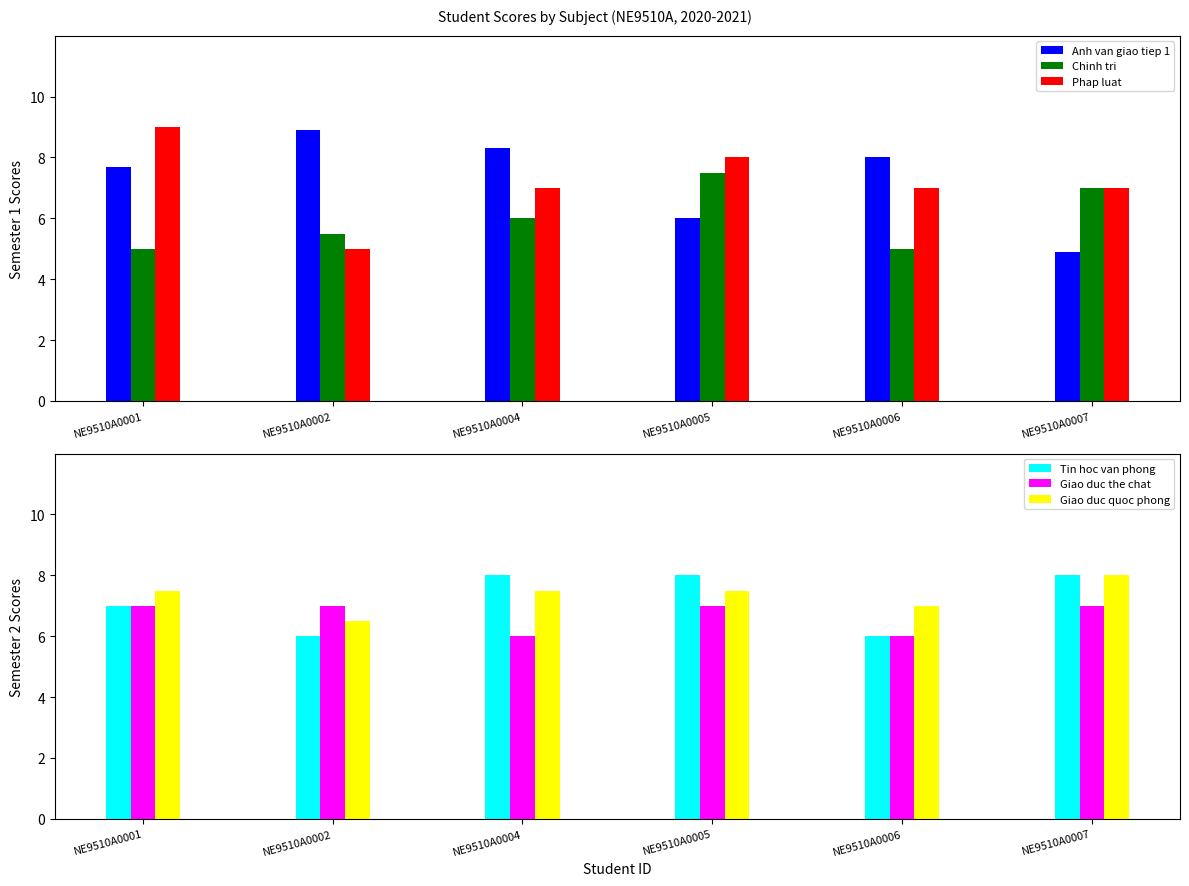

What is the approximate value of Chinh tri at NE9510A0002?

5.5